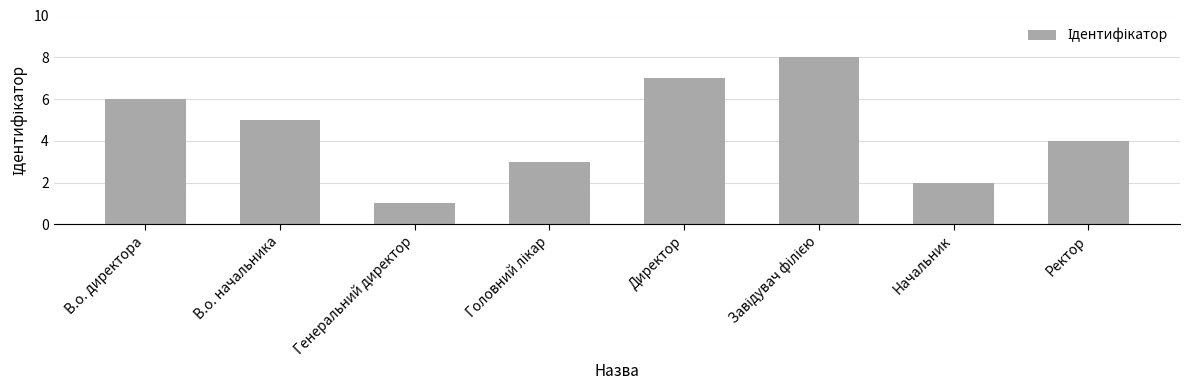

Which has a higher value, Генеральний директор or Директор?

Директор